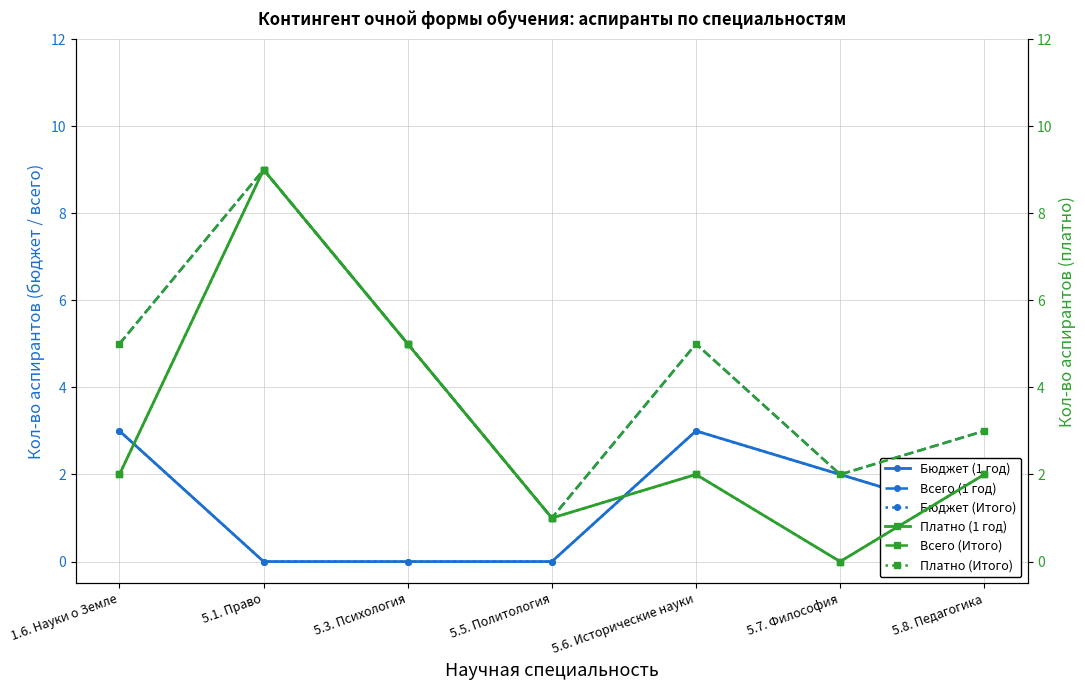

What position from the right is 5.7. Философия?

2